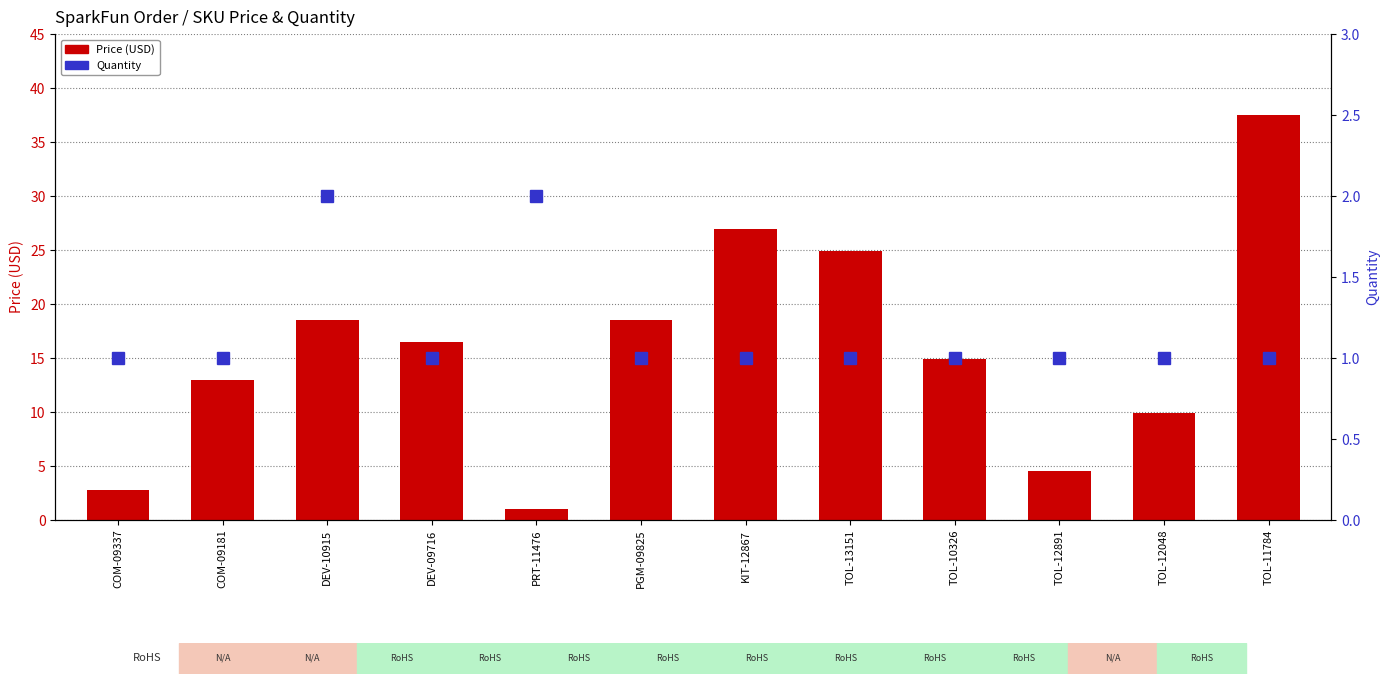

Rank the series by their maximum value, from highest to lowest.

Price (USD), Quantity